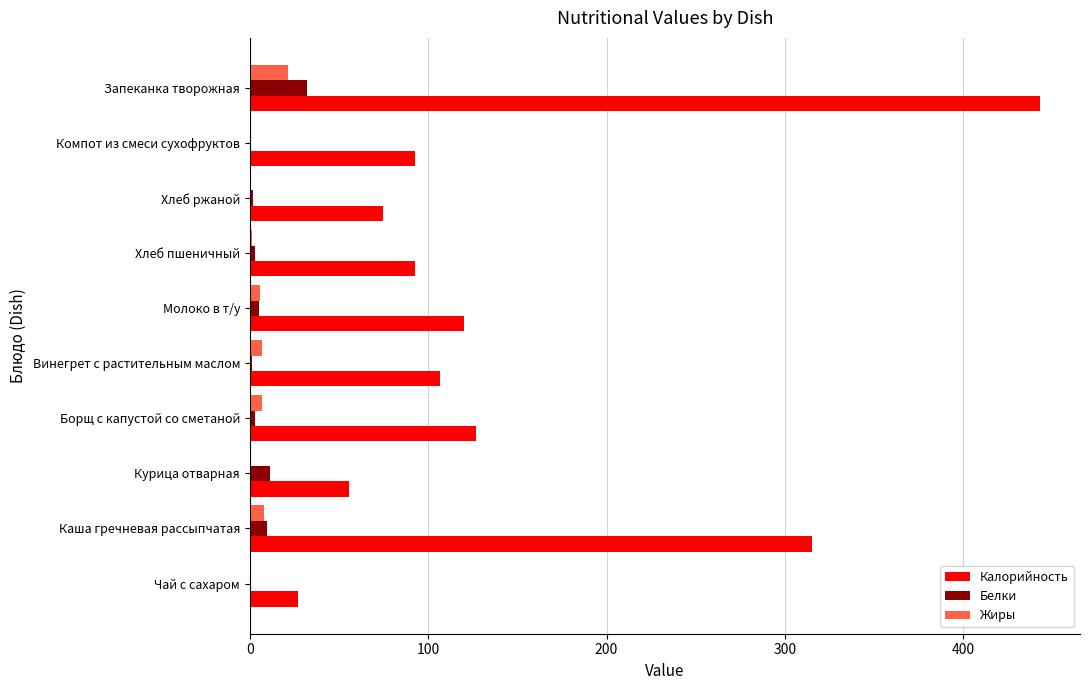

At which category is the sum across all series the highest?

Запеканка творожная